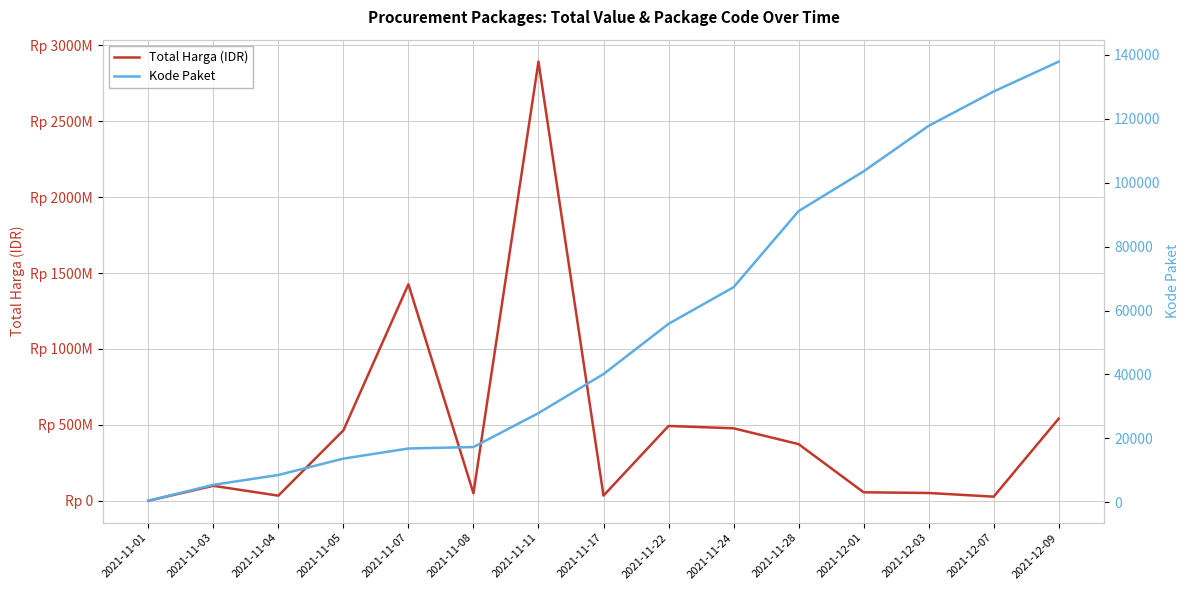

Rank the series by their maximum value, from lowest to highest.

Kode Paket, Total Harga (IDR)